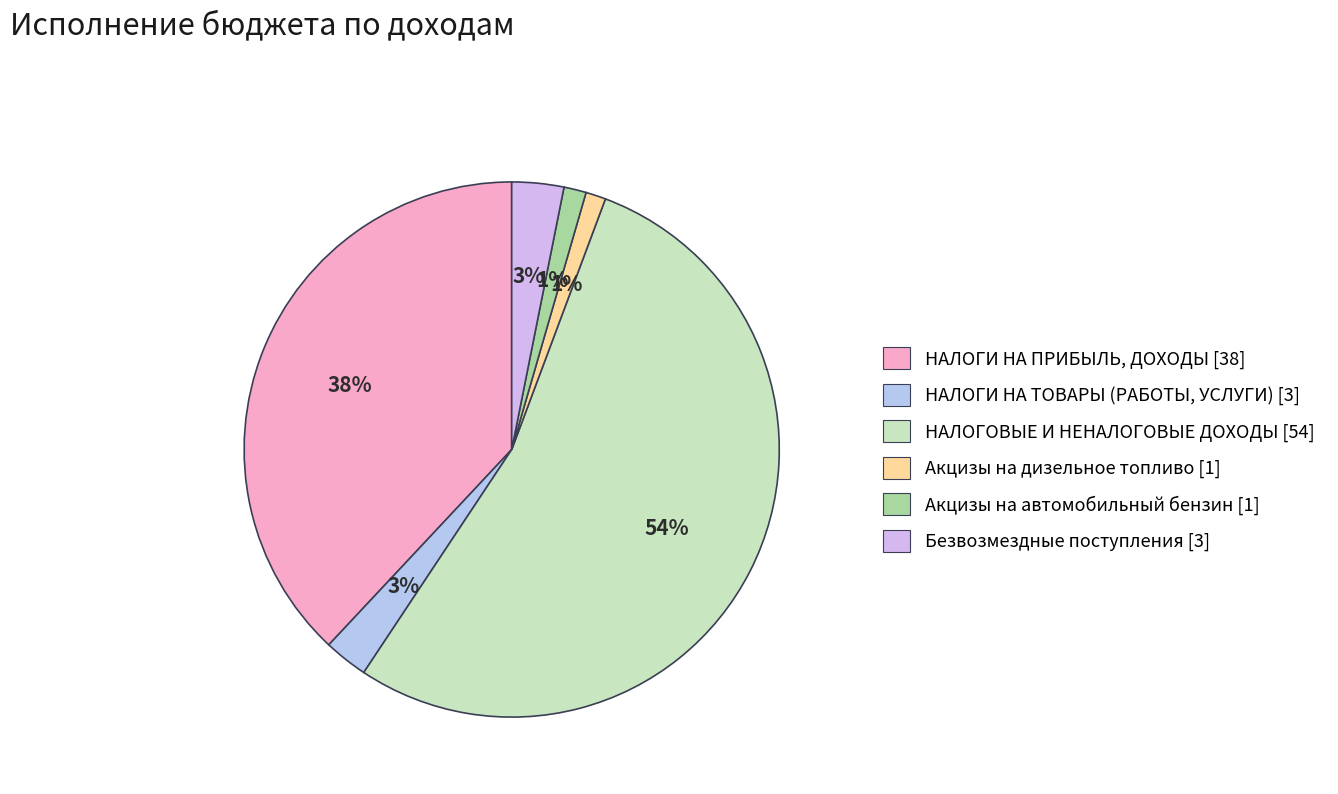

To the nearest percent, what percentage of the pie is Акцизы на автомобильный бензин?

1%